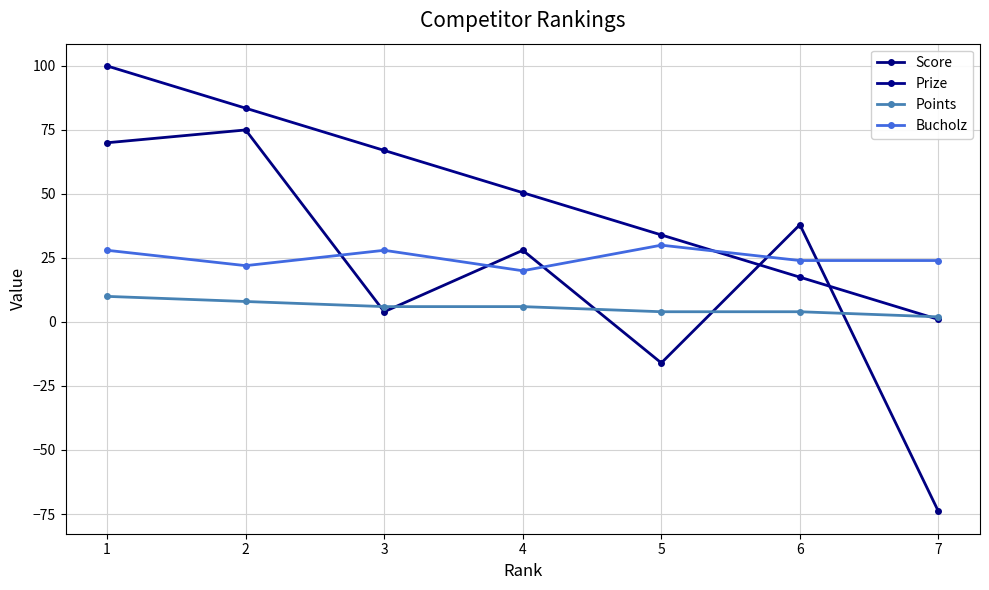

Which series has the widest spread of values?

Score